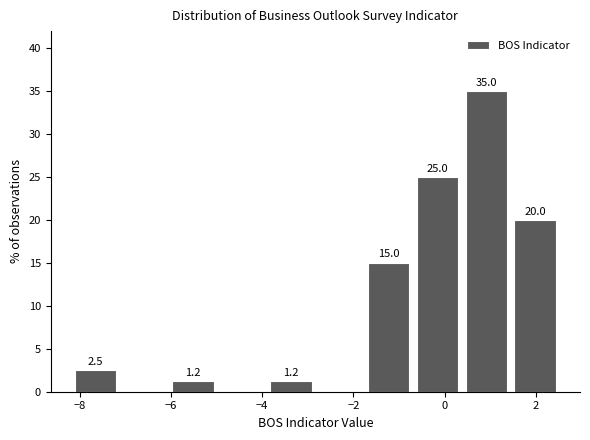

Which range on the x-axis has the tallest bar?

0.4 to 1.6